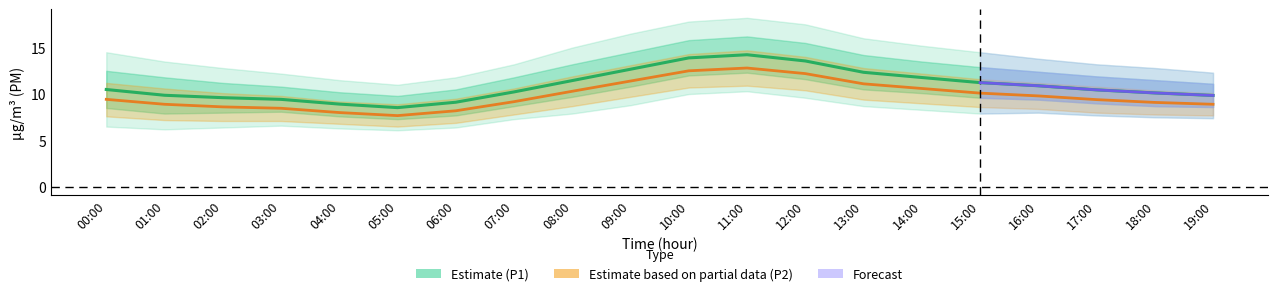

What position from the right is 02:00?

18